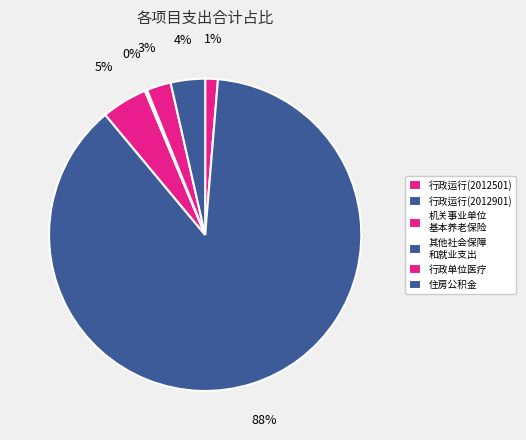

To the nearest percent, what percentage of the pie is 住房公积金?

4%